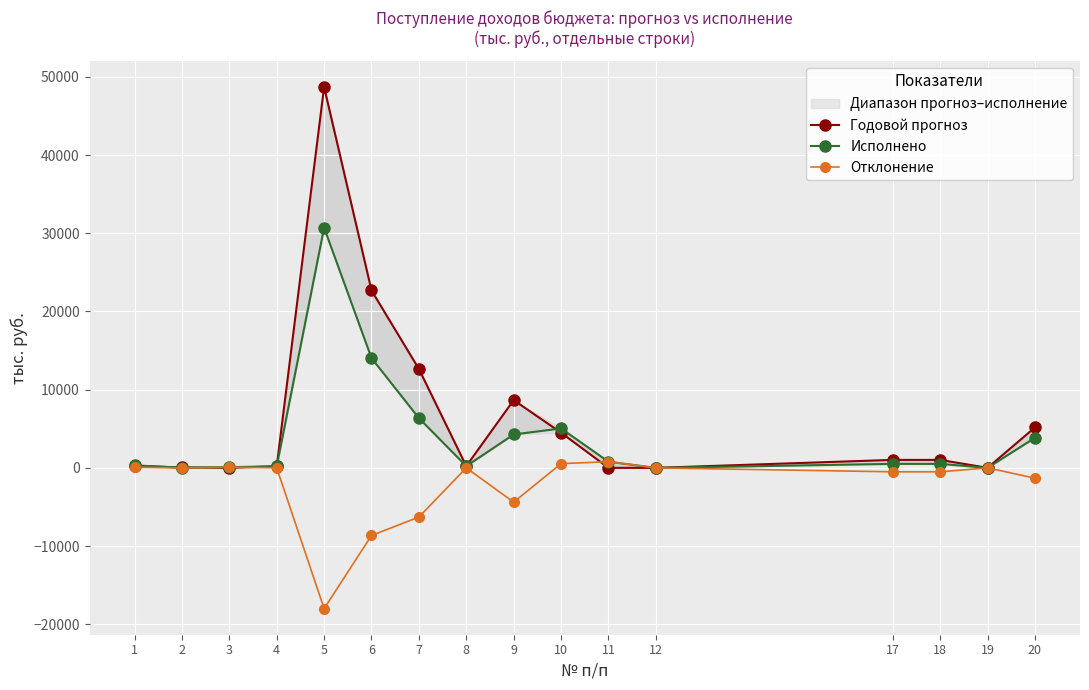

Reading left to right, what are all the values shown in this chart?

Годовой прогноз: 242.7	45.1	0.0	197.6	48714.9	22687.8	12650.0	220.1	8657.0	4500.0	0.0	0.0	1018.4	1014.2	4.2	5171.4
Исполнено: 315.6	29.8	88.2	197.6	30710.2	14040.1	6359.9	220.1	4267.6	5040.1	786.0	-3.6	511.3	507.1	4.2	3845.1
Отклонение: 72.9	-15.3	88.2	0.0	-18004.7	-8647.7	-6290.1	0.0	-4389.4	540.1	786.0	-3.6	-507.1	-507.1	0.0	-1326.3